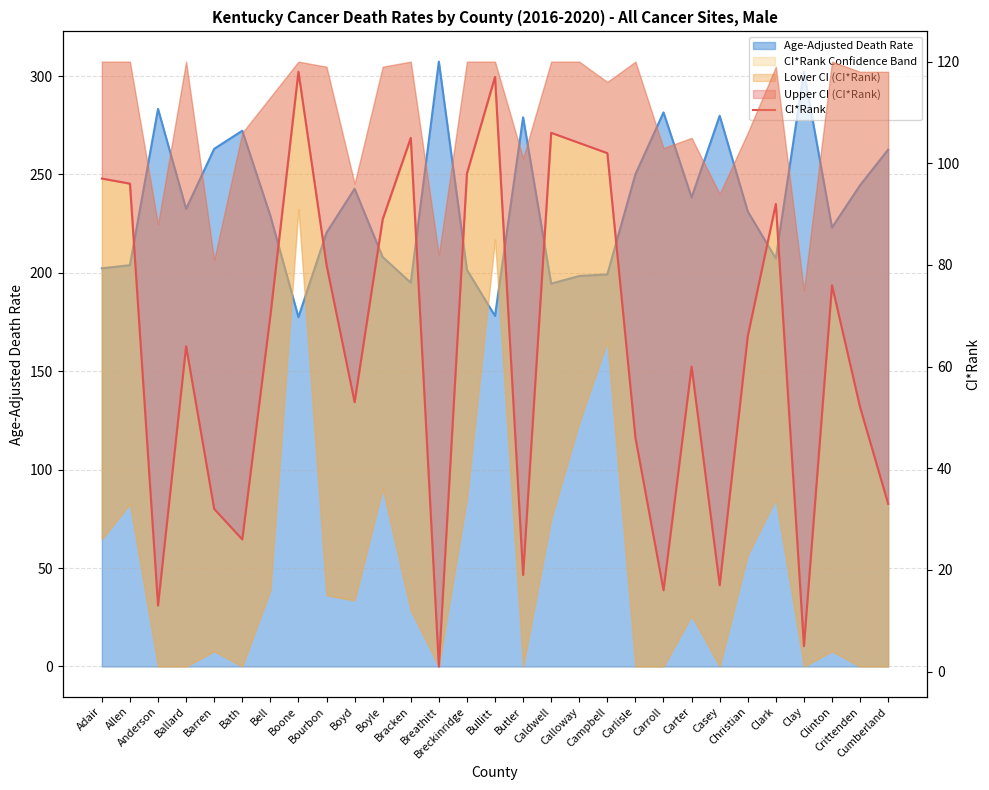

How many interior local valleys (lower than both neighbors) does the data have?

8